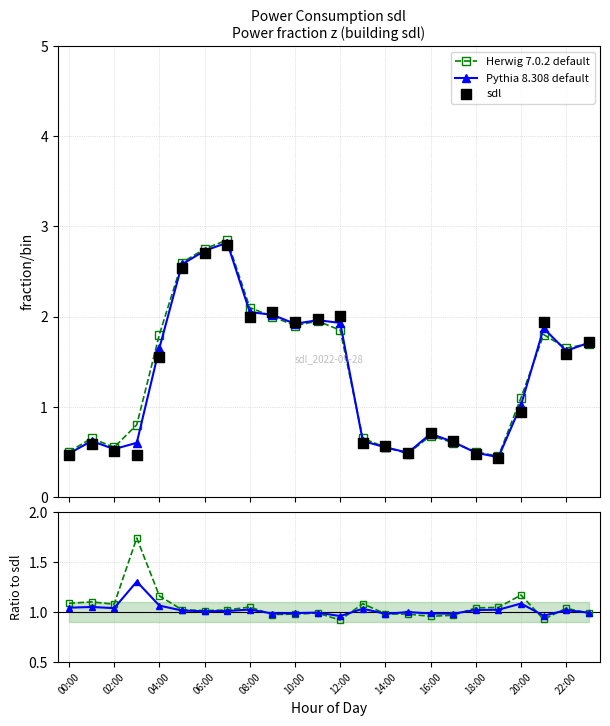

Which series has the widest spread of Y values?

sdl